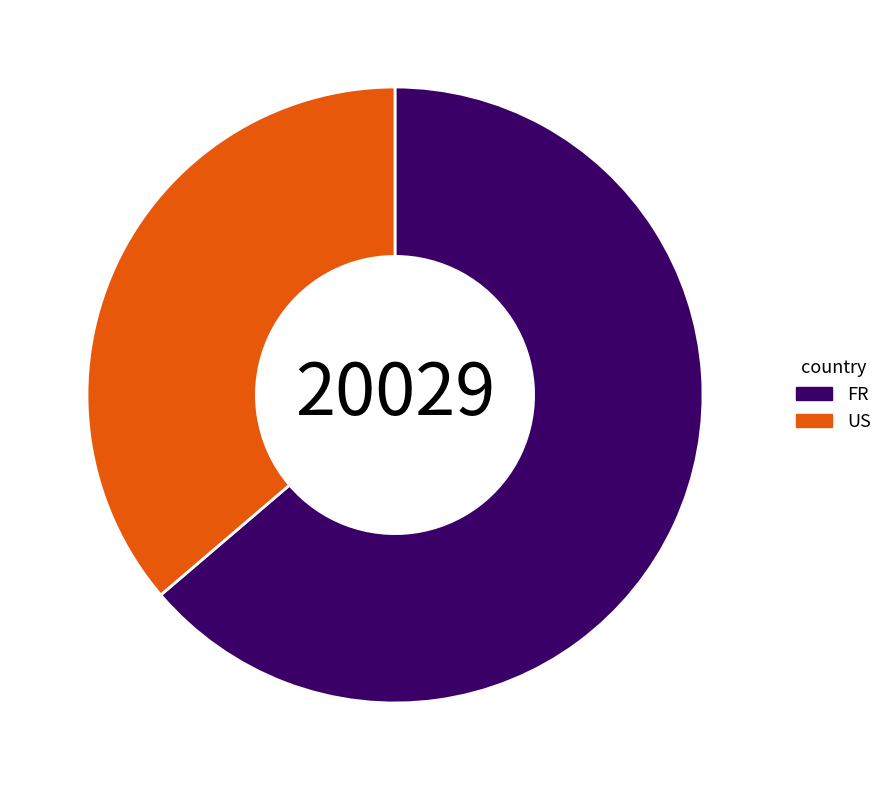

How many slices are in this pie chart?

2